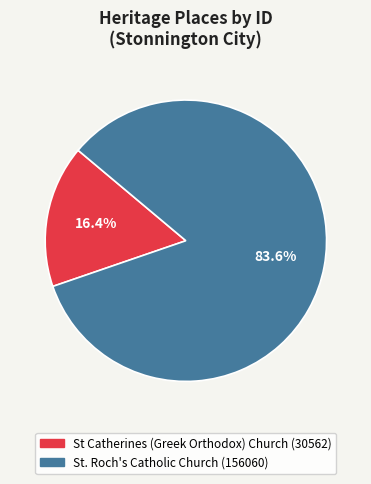

Count the number of slices in the pie.

2